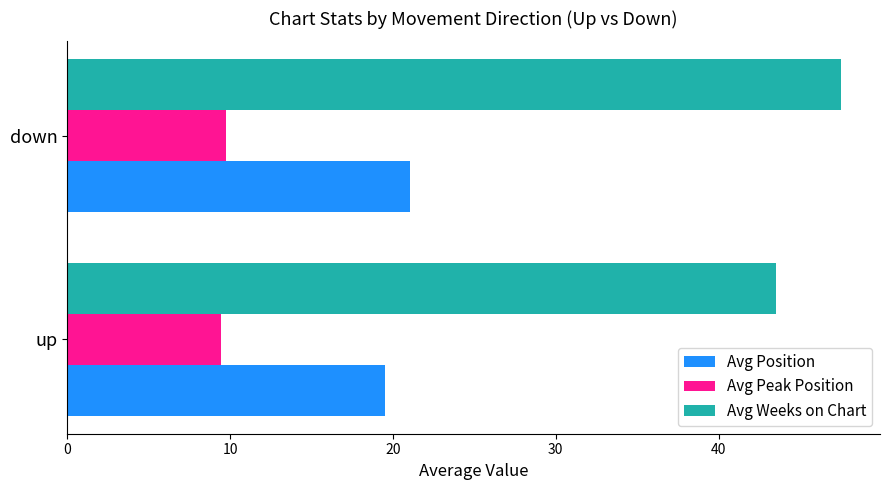

List the series in order of their peak value, lowest first.

Avg Peak Position, Avg Position, Avg Weeks on Chart